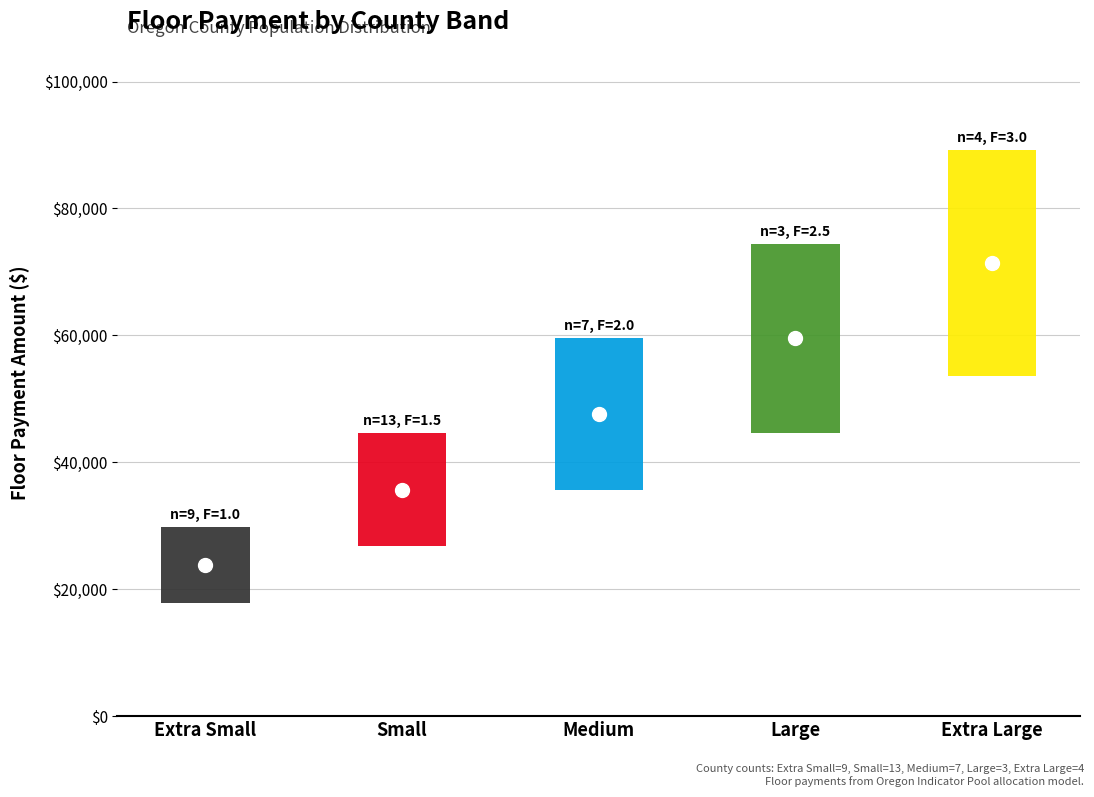

Rank the series at Large from lowest to highest value.

Factor, County Count, Floor Payment